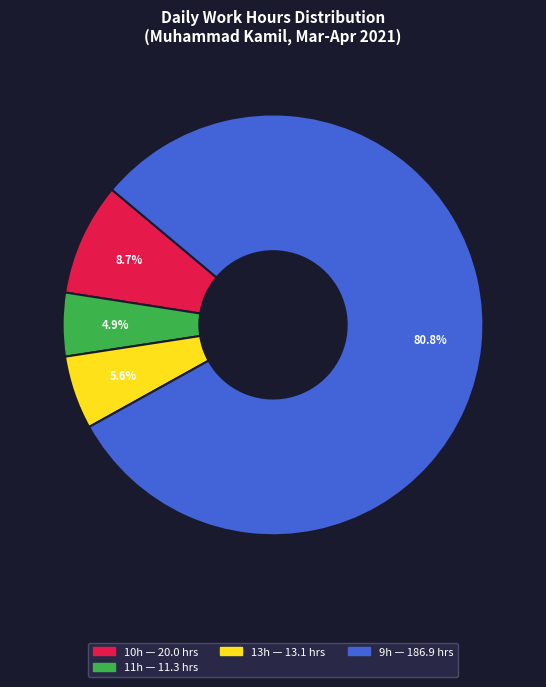

Is there a majority slice in this chart?

Yes